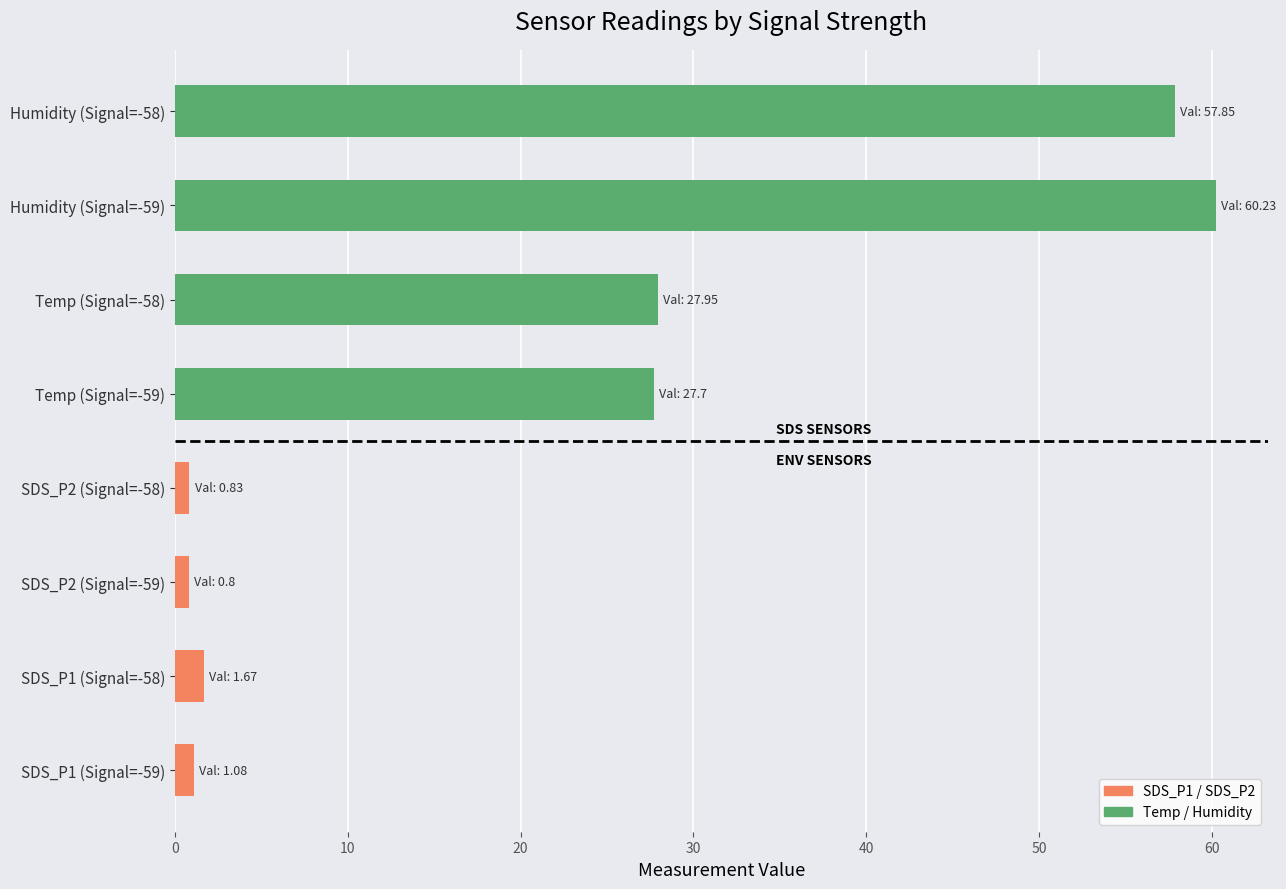

How many values exceed 27?

4